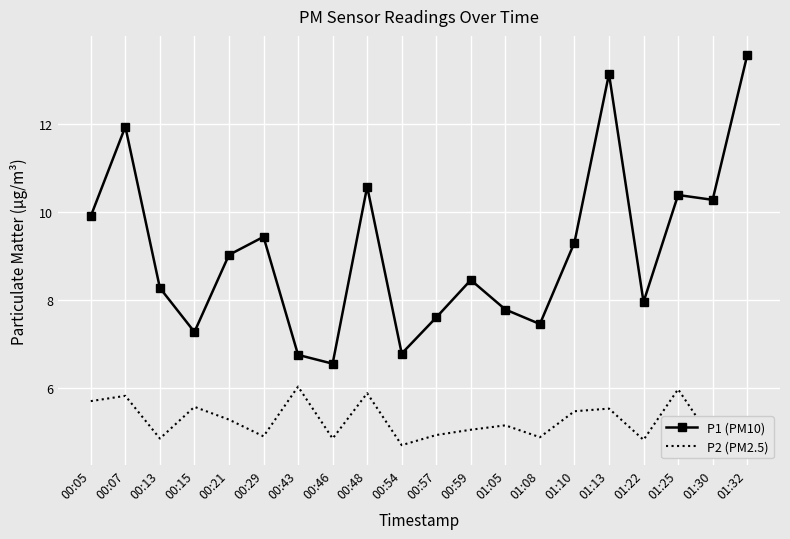

True or false: P1 (PM10) and P2 (PM2.5) intersect in this chart.

False